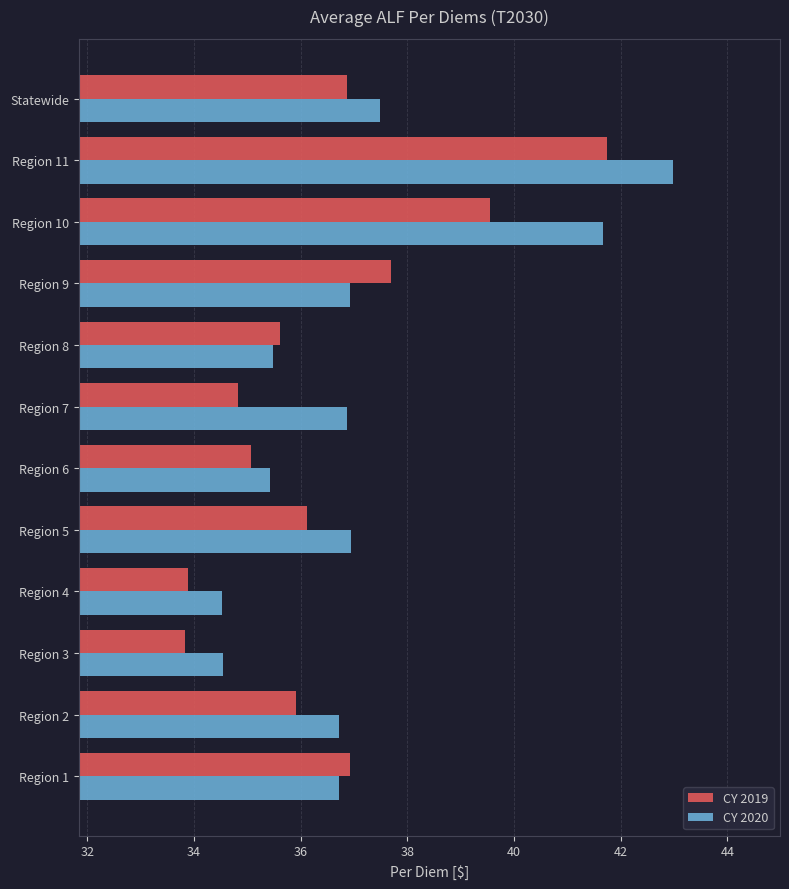

What is the sum of the CY 2020 values at Region 11 and Region 10?

84.6